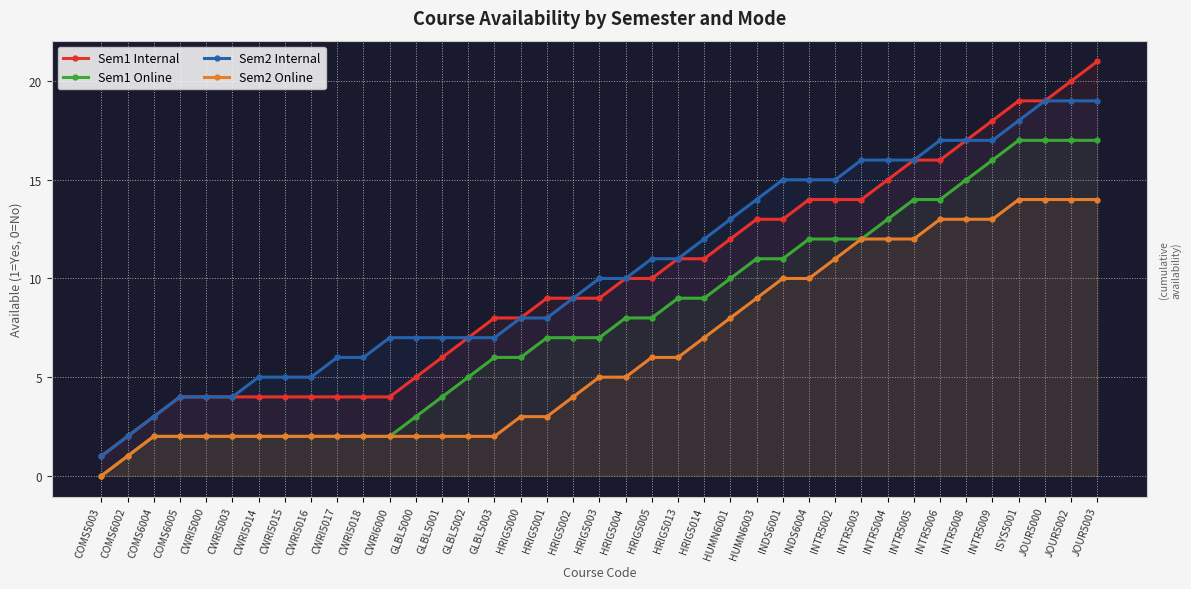

True or false: Sem1 Internal and Sem2 Online cross at least once.

False